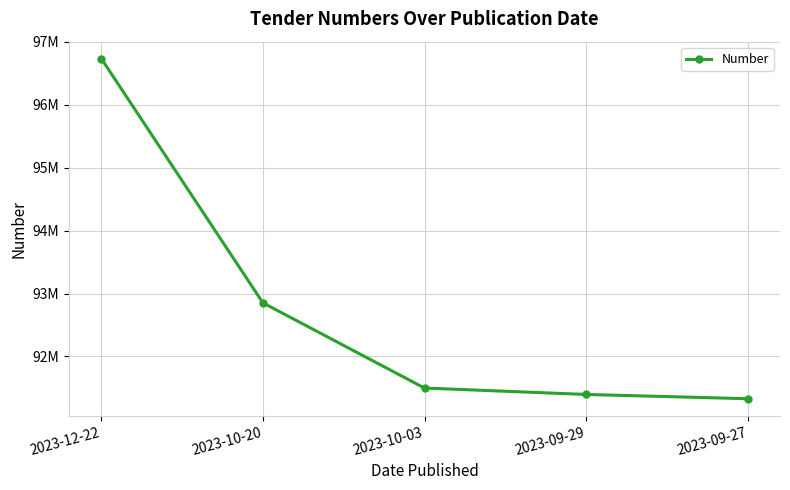

Is this an area chart (filled region under the line)?

No